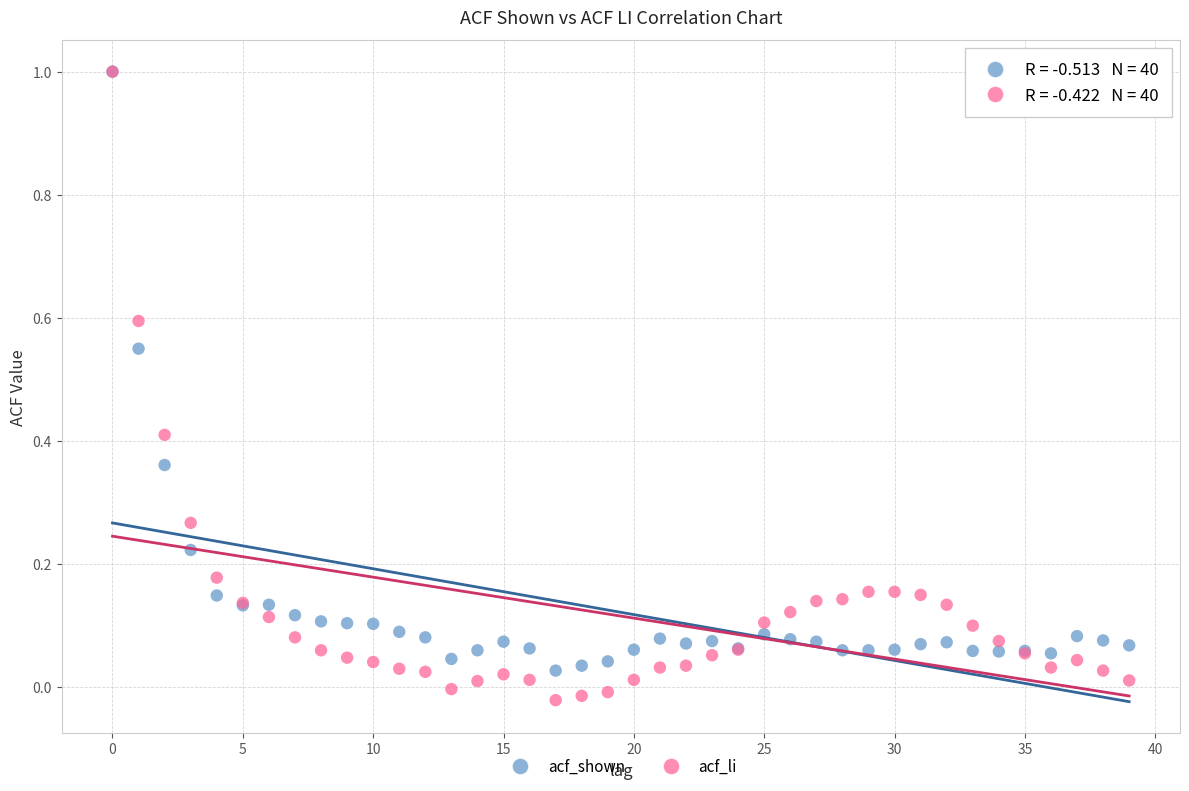

What are all the series names shown in the legend?

acf_shown, acf_li